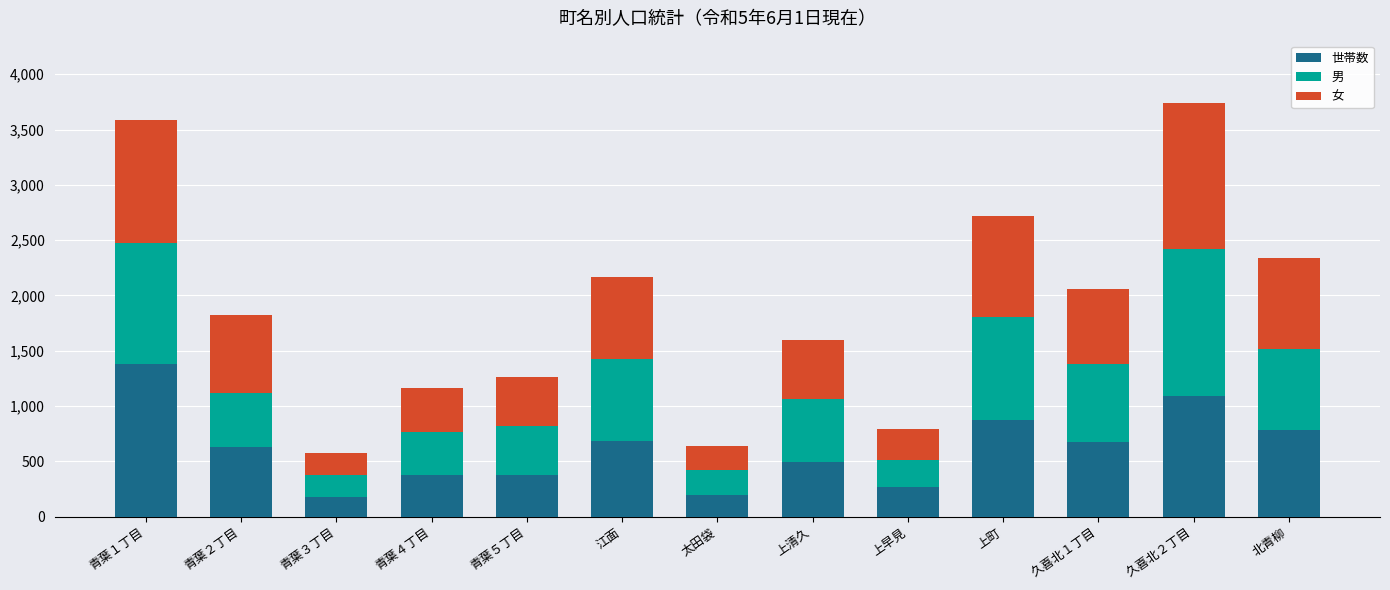

What is the total value across all series at 江面?

2170